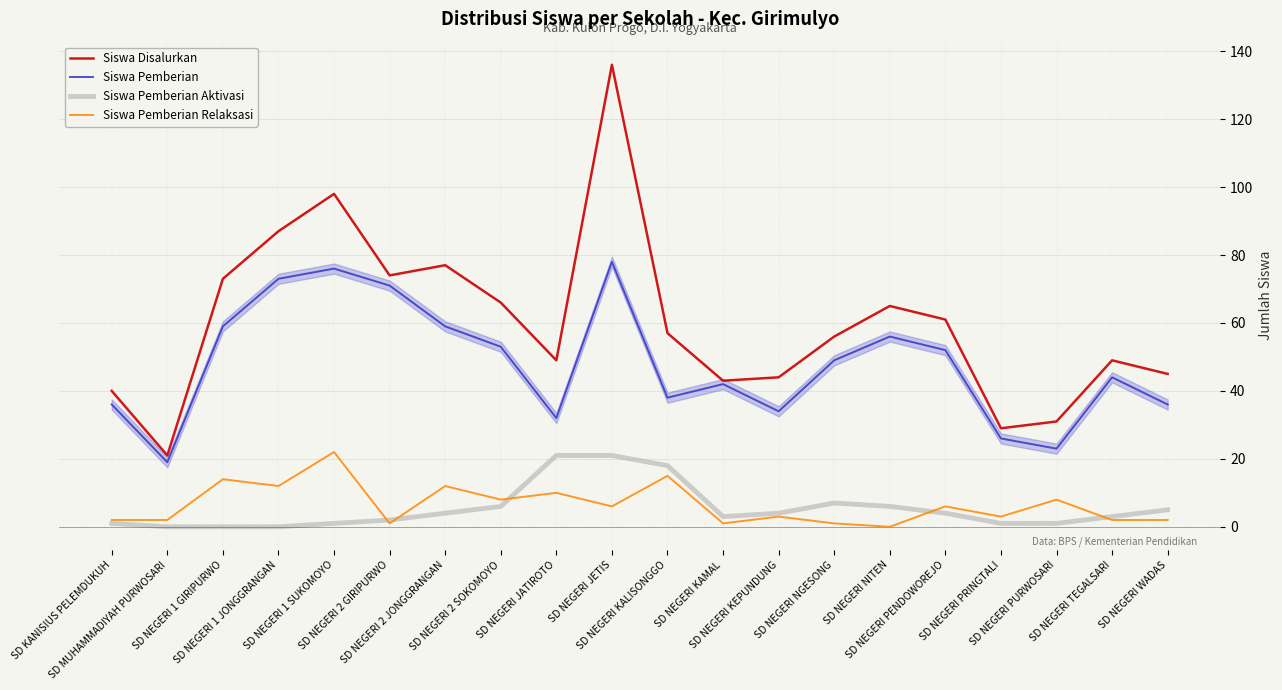

The Siswa Pemberian series shows 44 at SD NEGERI TEGALSARI. True or false?

True